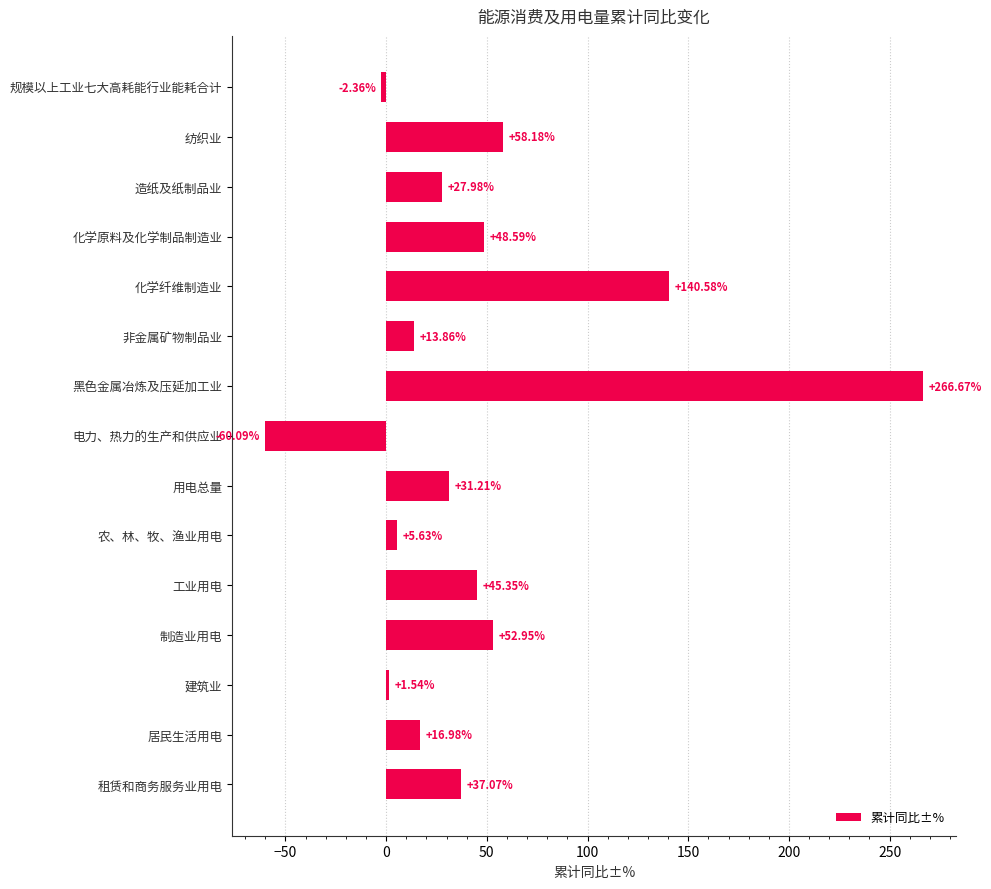

At which label is the value closest to 103?

化学纤维制造业